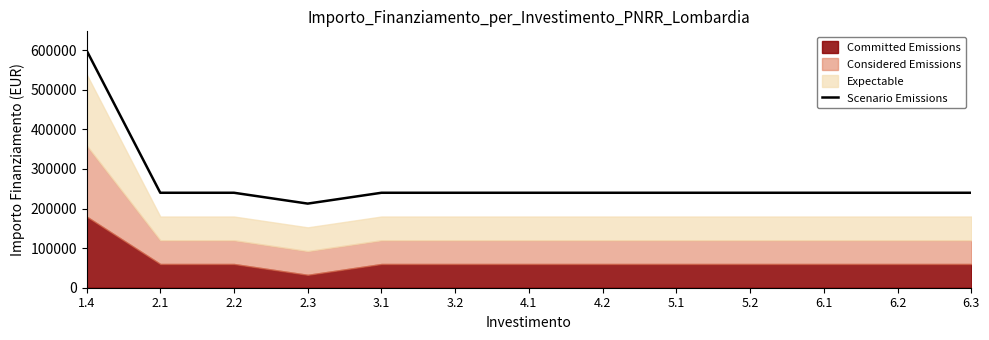

How many lines are shown in the chart?

1